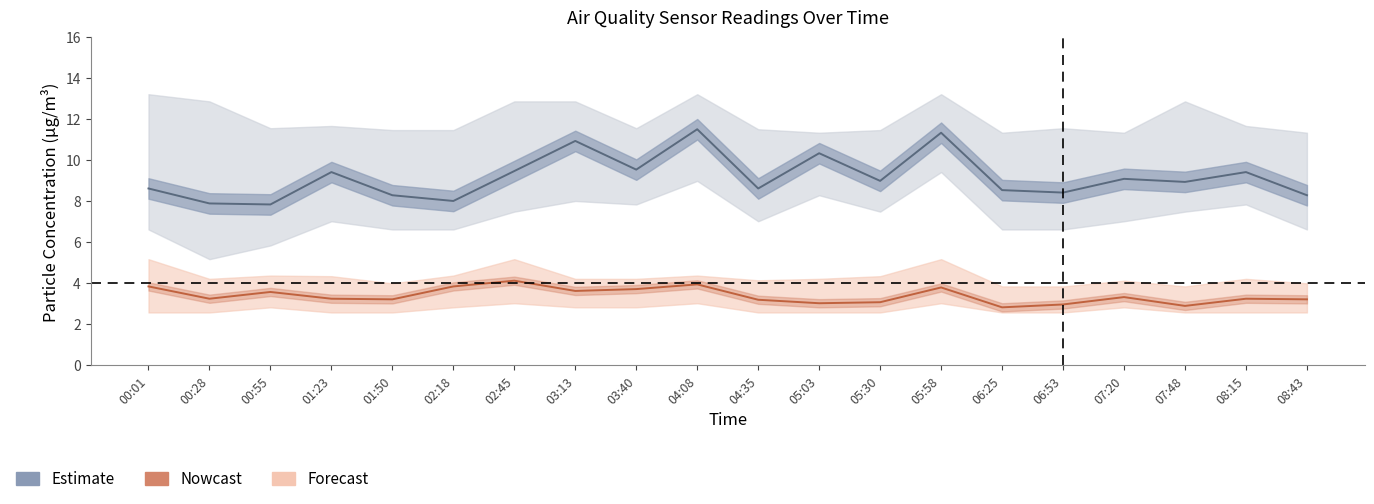

True or false: SDS_P1 estimate and SDS_P2 estimate intersect in this chart.

False